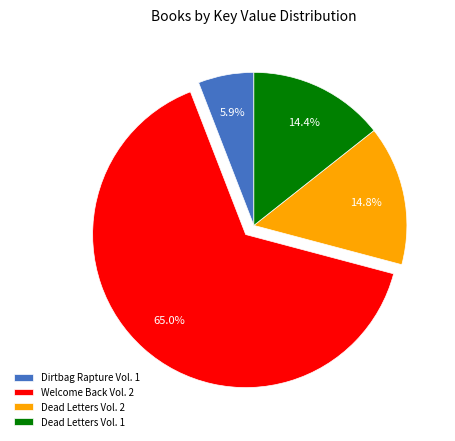

Which slice is the smallest?

Dirtbag Rapture Vol. 1